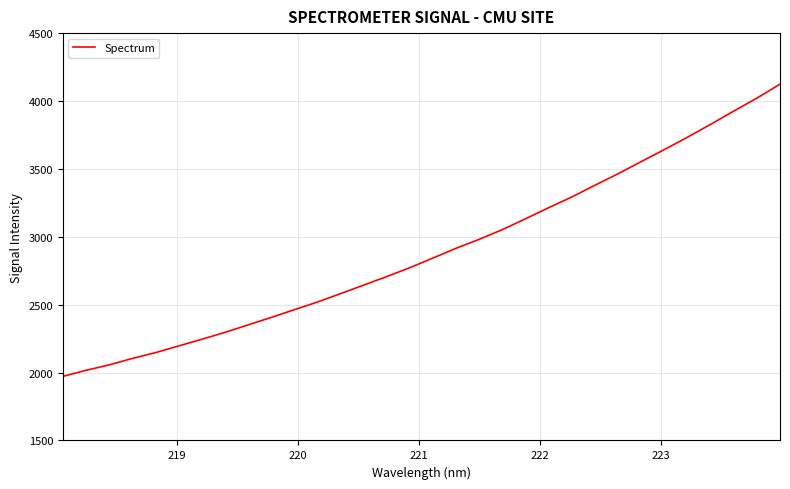

What is the smallest value displayed?

1971.9